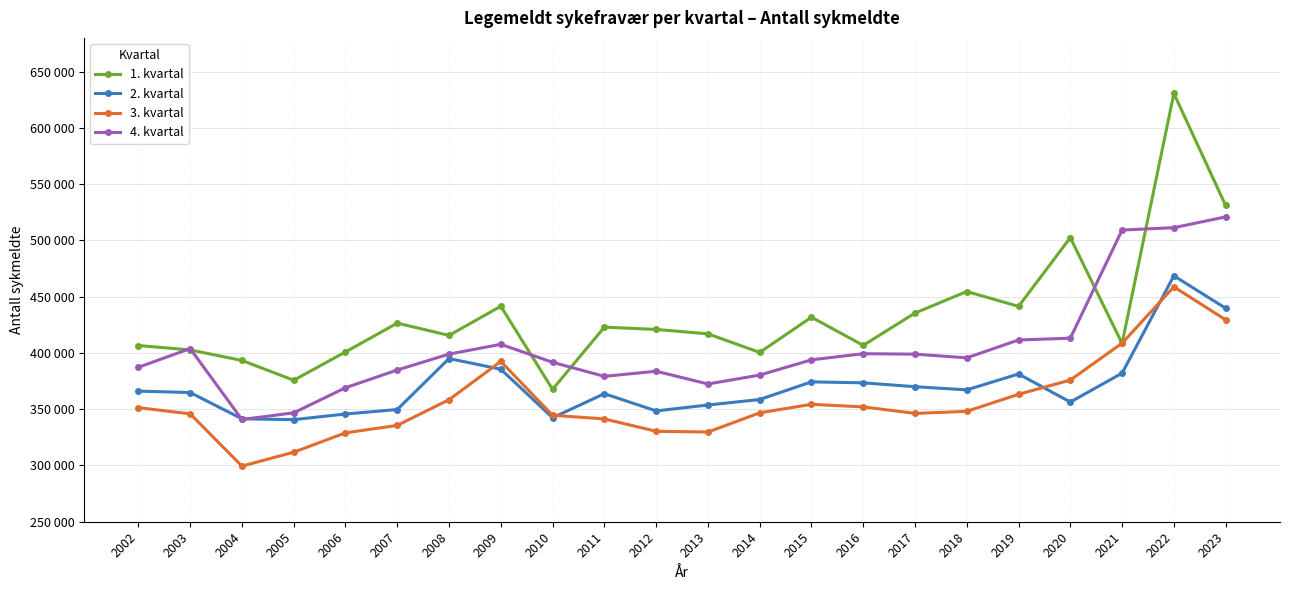

What is the difference between the second highest and minimum values in the 4. kvartal series?

170476